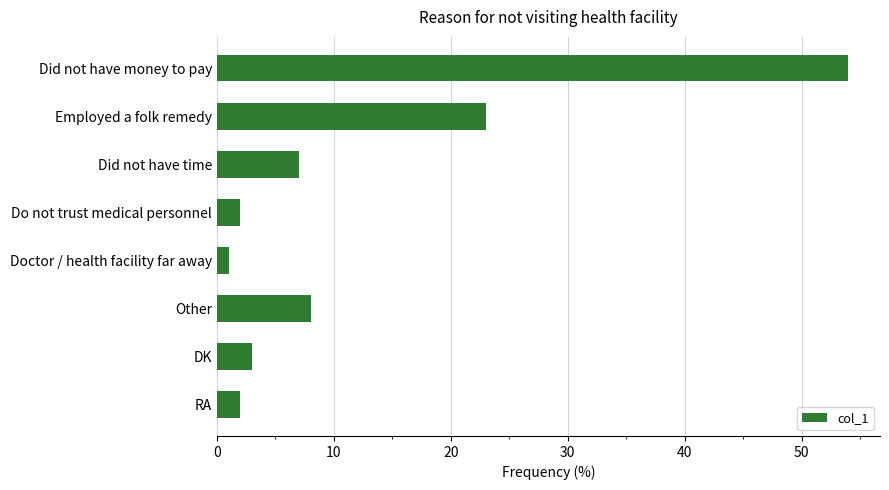

Which has a higher value, Do not trust medical personnel or Did not have money to pay?

Did not have money to pay